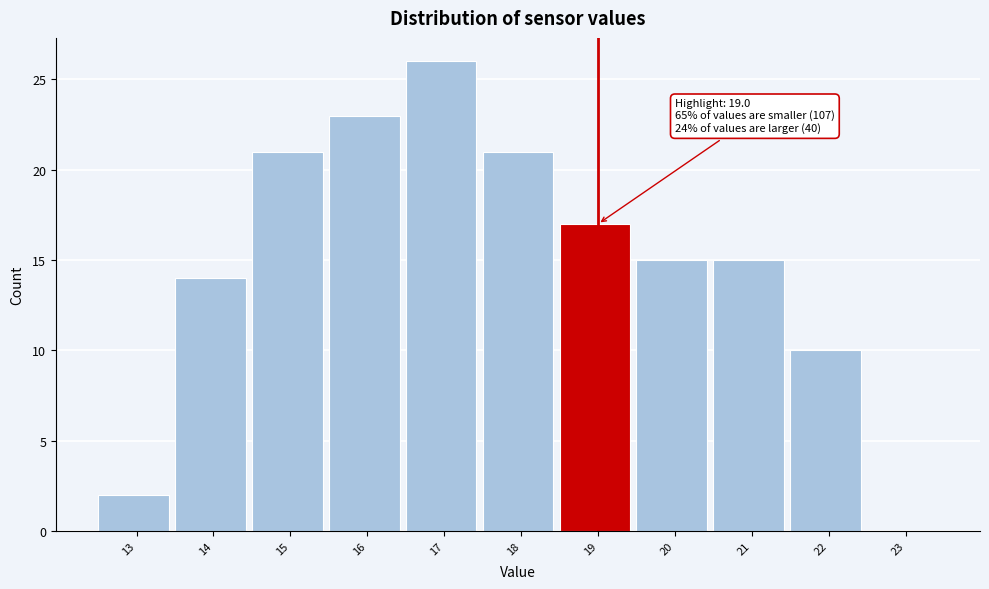

Reading left to right, transcribe all the data shown in this chart.

13=2	14=14	15=21	16=23	17=26	18=21	19=17	20=15	21=15	22=10	23=0